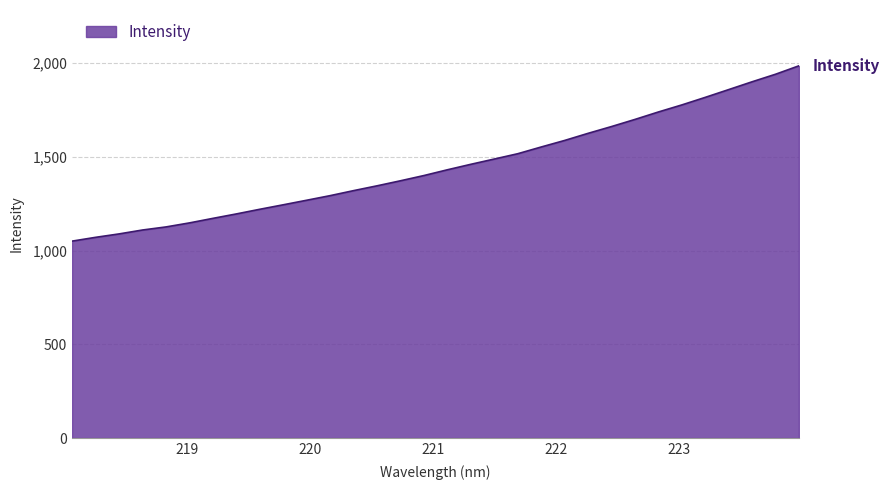

Count the number of data series in this chart.

1